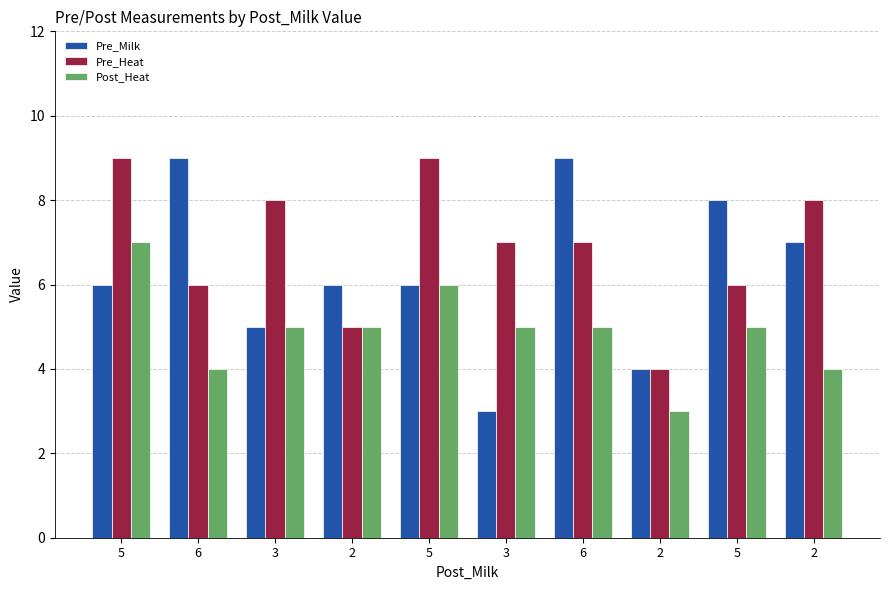

Reading left to right, what are all the values shown in this chart?

Pre_Milk: 6	9	5	6	6	3	9	4	8	7
Pre_Heat: 9	6	8	5	9	7	7	4	6	8
Post_Heat: 7	4	5	5	6	5	5	3	5	4